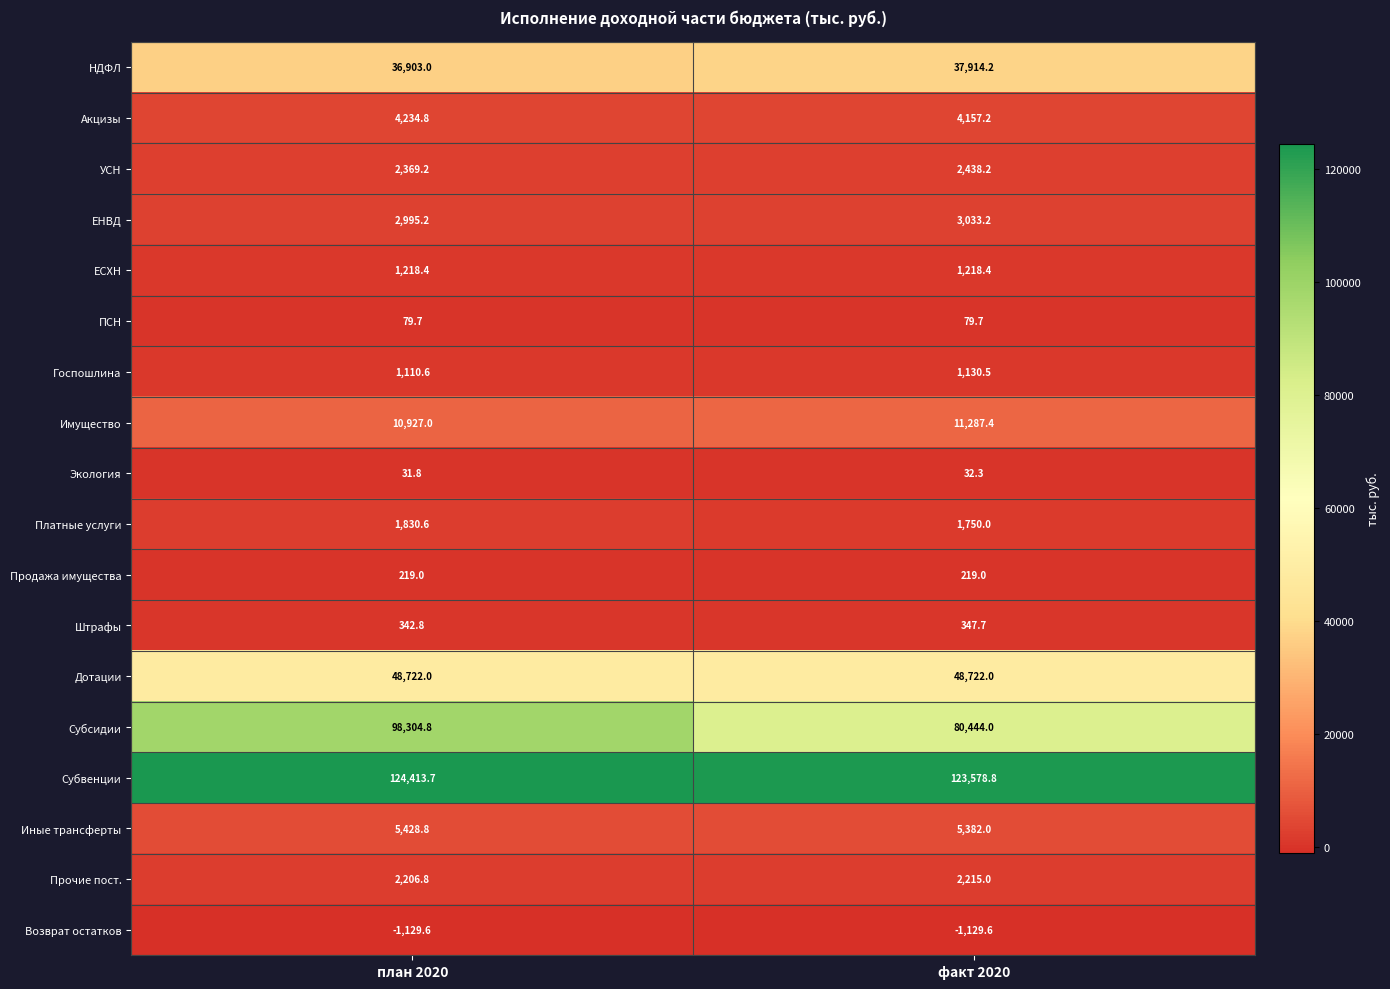

Is it true that Прочие пост. equals 2206.8 at план 2020?

True